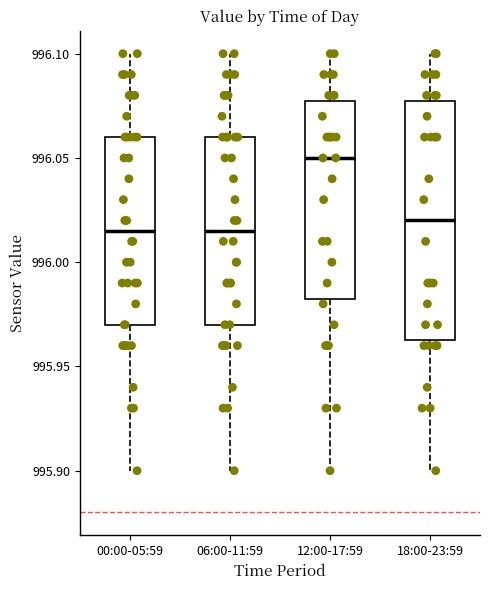

Where does the lower whisker of the box for 06:00-11:59 end on the y-axis? The values are not printed on the chart, so give them approximately, as read against the axis.

995.900